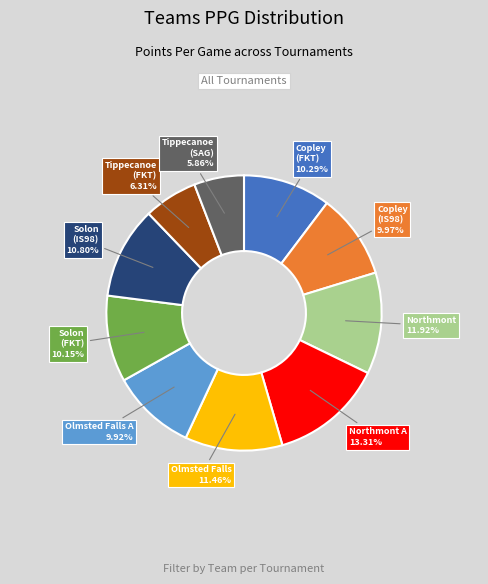

Is there a majority slice in this chart?

No